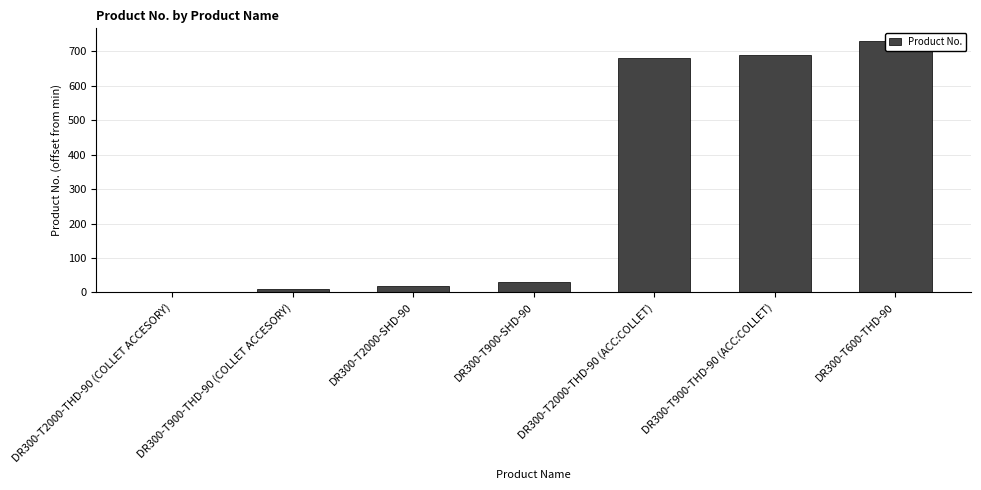

How many bars are there in total?

7